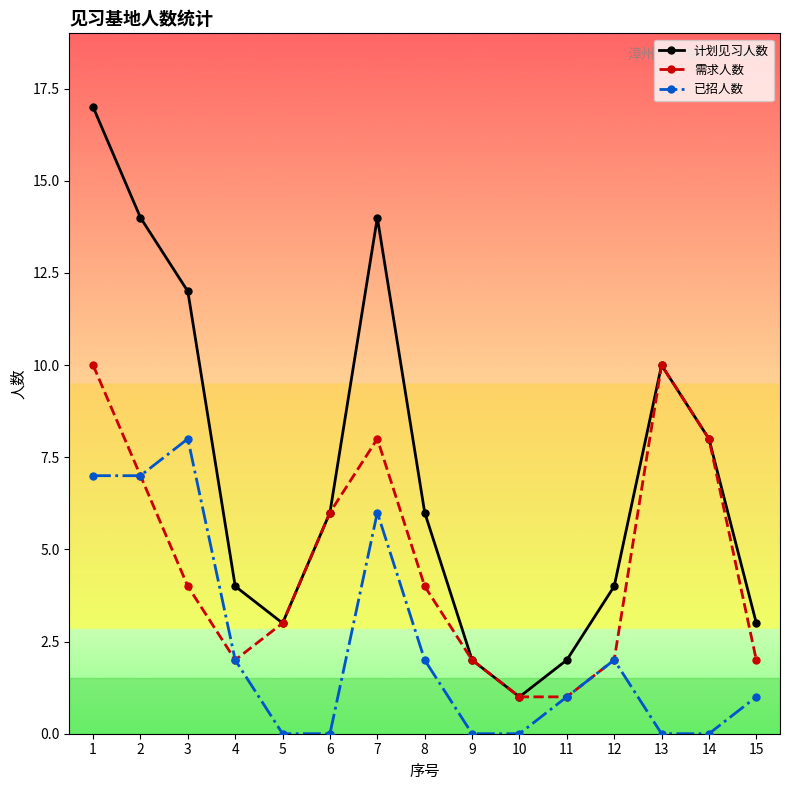

Does the chart have visible grid lines?

No